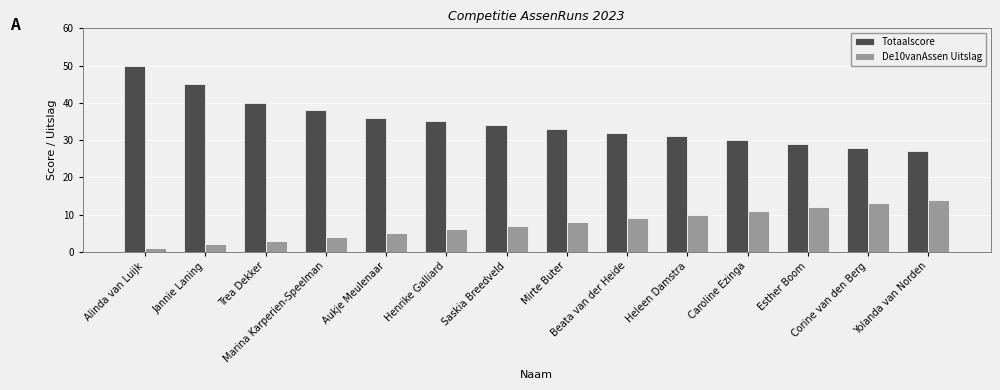

What position from the right is Marina Karperien-Speelman?

11